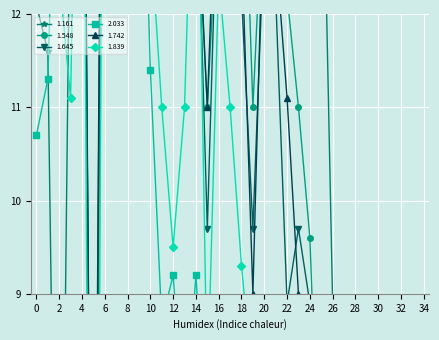

What is the difference between the second highest and second lowest values in the 1.548 series?

15.3